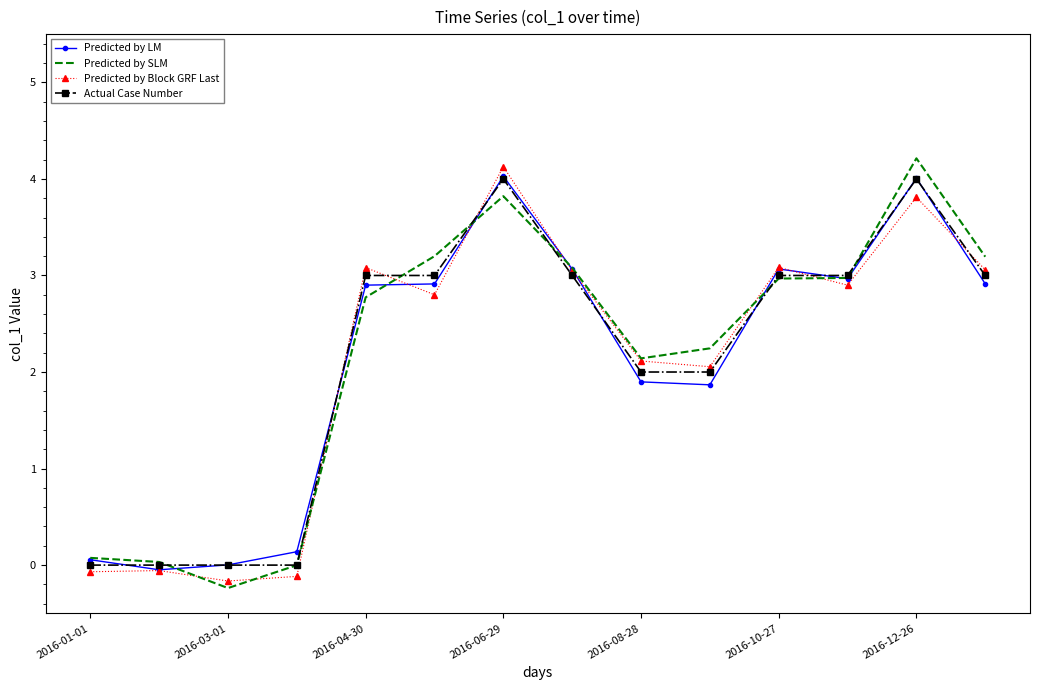

Reading left to right, list all the values displayed in this chart.

Predicted by LM: 0.1	-0.0	0.0	0.1	2.9	2.9	4.0	3.1	1.9	1.9	3.1	3.0	4.0	2.9
Predicted by SLM: 0.1	0.0	-0.2	-0.0	2.8	3.2	3.8	3.1	2.1	2.2	3.0	3.0	4.2	3.2
Predicted by Block GRF Last: -0.1	-0.1	-0.2	-0.1	3.1	2.8	4.1	3.0	2.1	2.1	3.1	2.9	3.8	3.1
Actual Case Number: 0.0	0.0	0.0	0.0	3.0	3.0	4.0	3.0	2.0	2.0	3.0	3.0	4.0	3.0